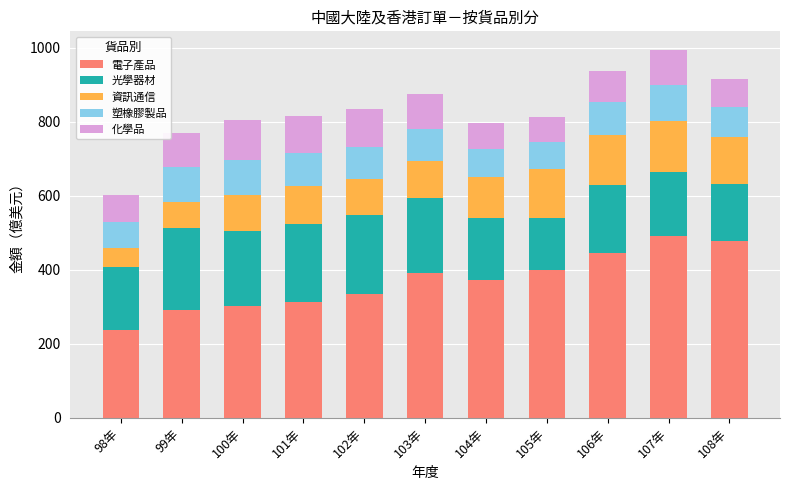

What is the highest value of the 電子產品 series?

490.4